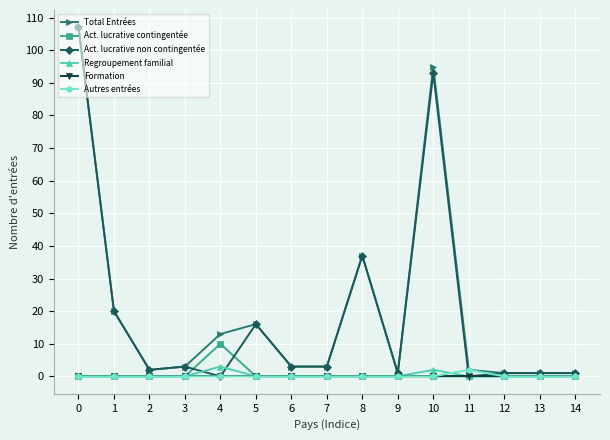

Which series has the largest range (max minus min)?

Act. lucrative non contingentée